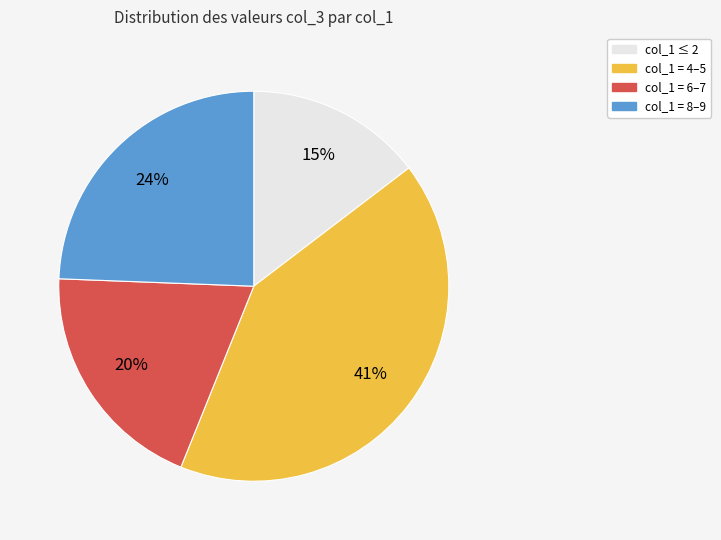

Is there a majority slice in this chart?

No